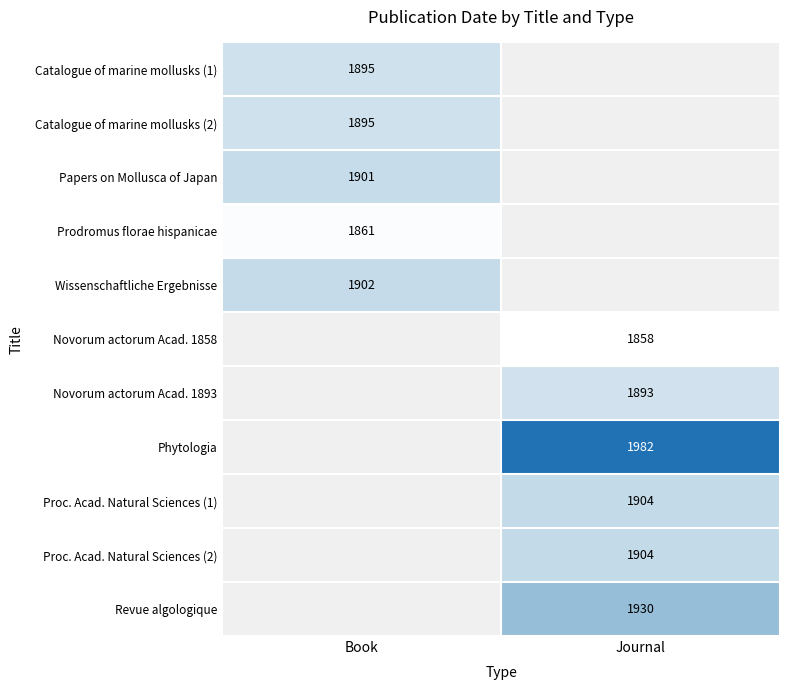

Is the value of Wissenschaftliche Ergebnisse at Book greater than the value of Prodromus florae hispanicae at Book?

Yes